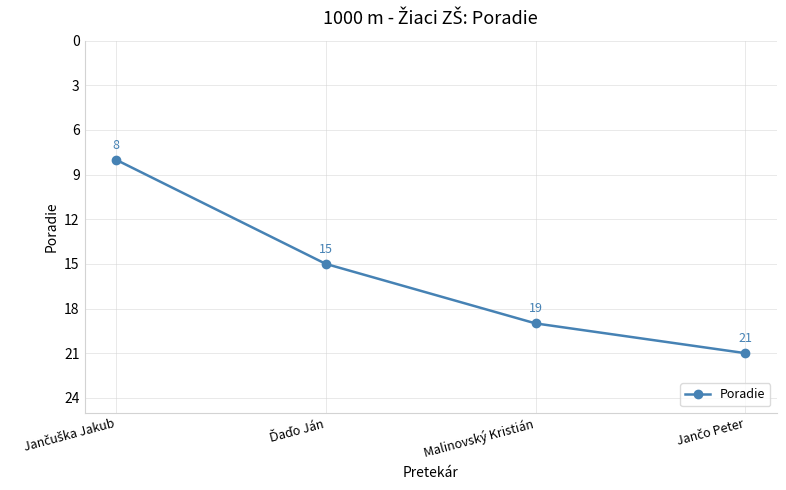

What is the label of the 3rd point from the left?

Malinovský Kristián